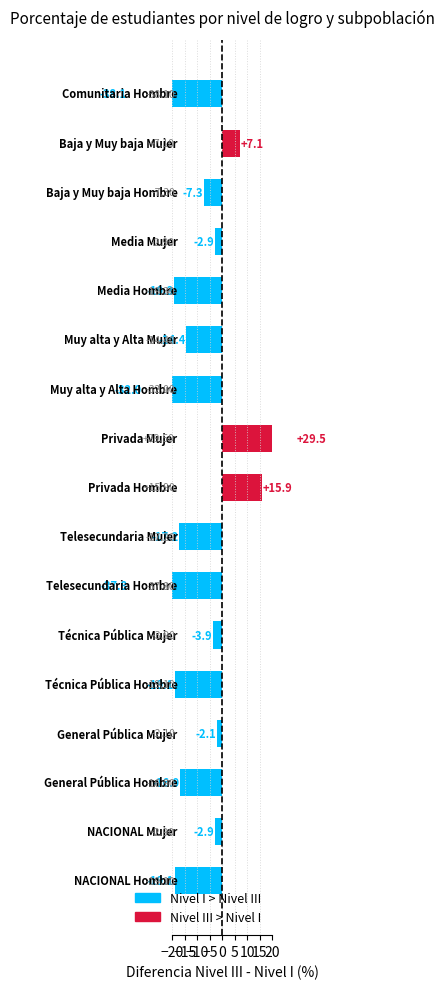

Is it true that the value at Telesecundaria Mujer is -17.2?

True